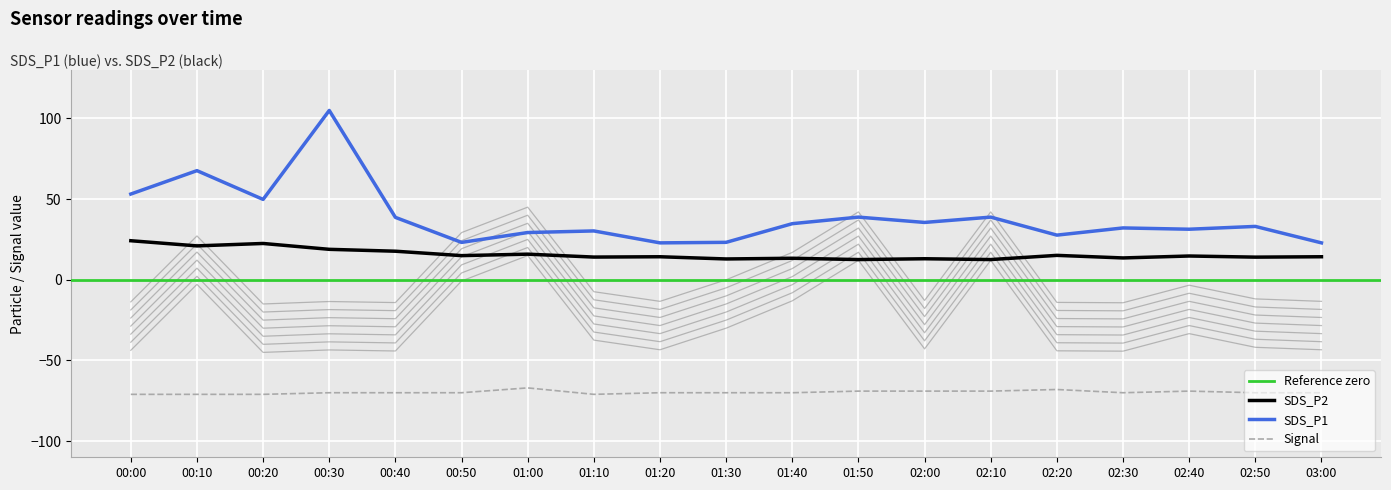

Is this an area chart (filled region under the line)?

No